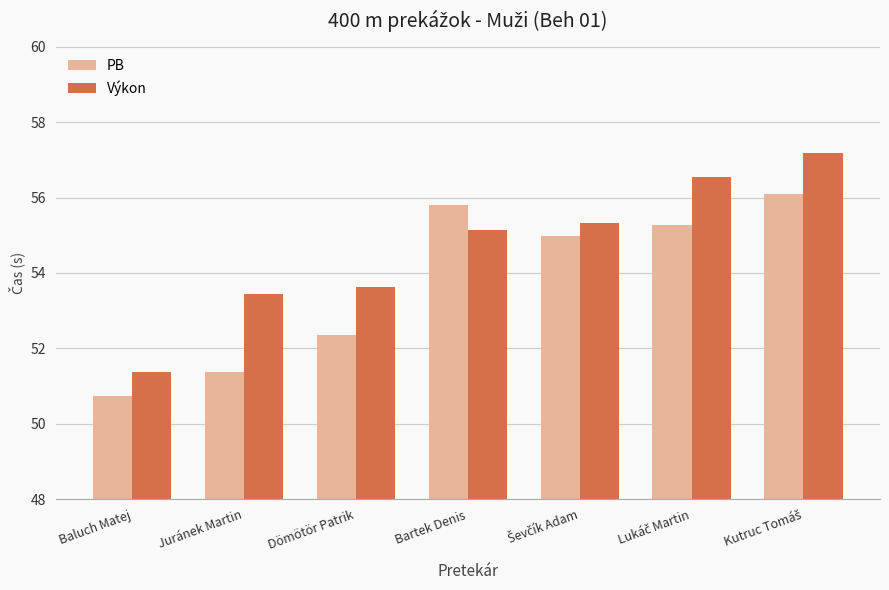

True or false: Výkon has a value of 53.6 at Dömötör Patrik.

True